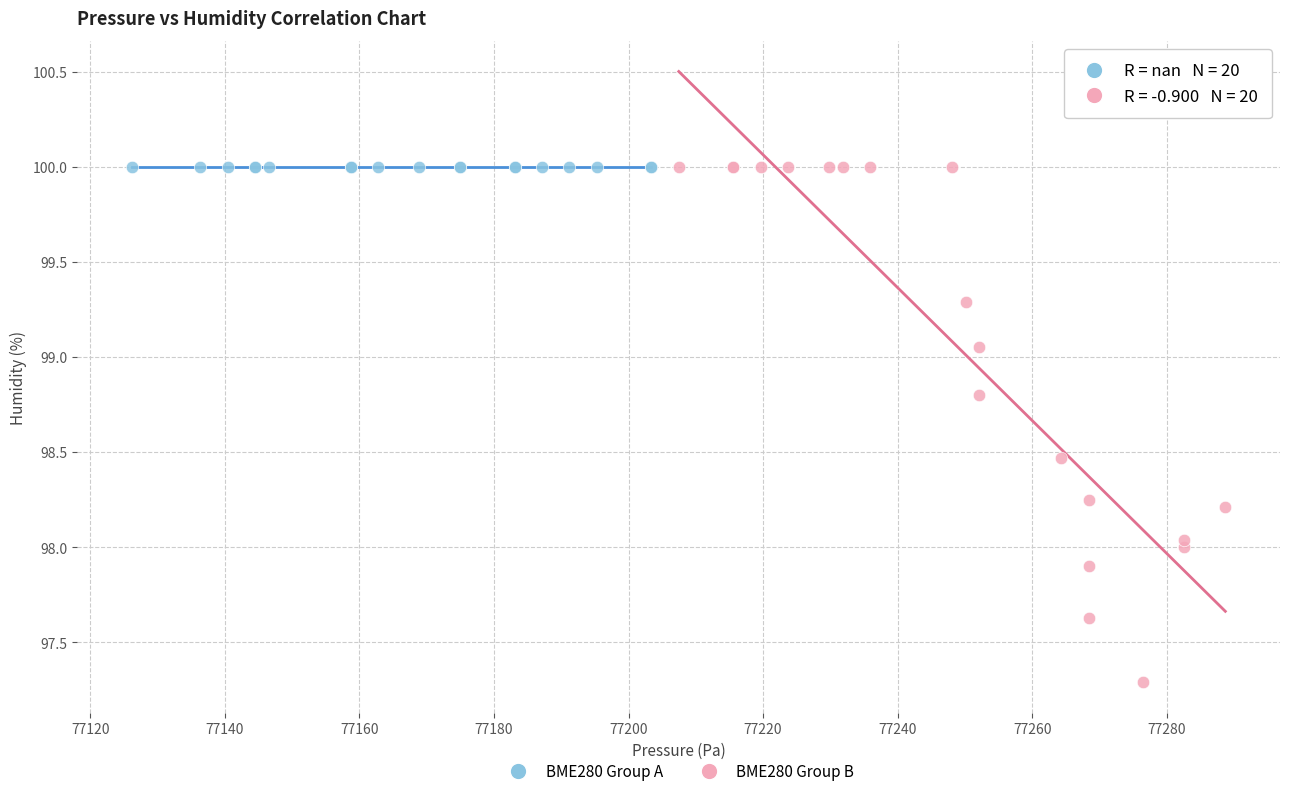

Which series reaches the minimum Y coordinate?

BME280 Group B